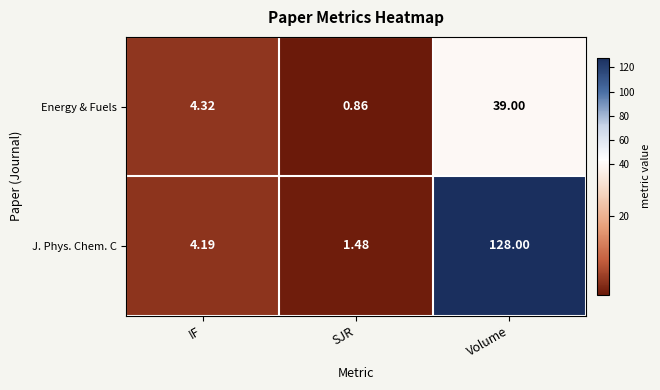

List the series in order of their overall mean, highest first.

J. Phys. Chem. C, Energy & Fuels